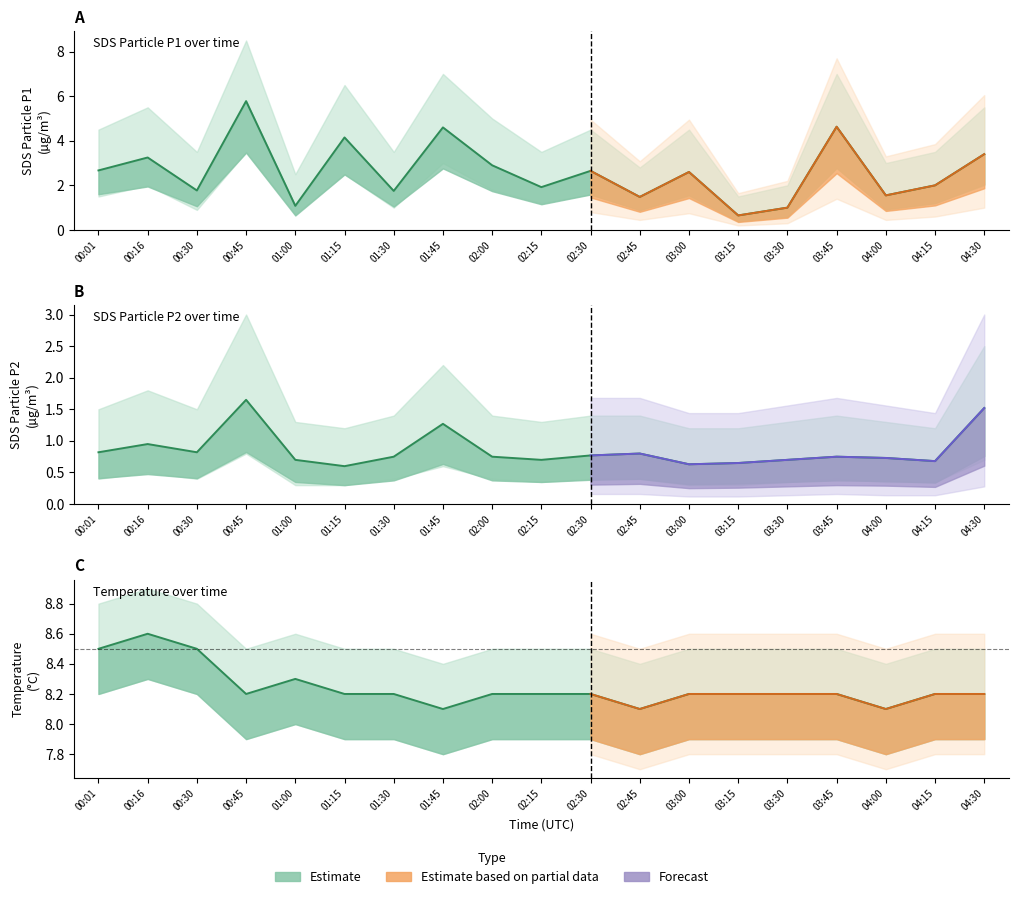

Which series has the widest spread of values?

SDS_P1